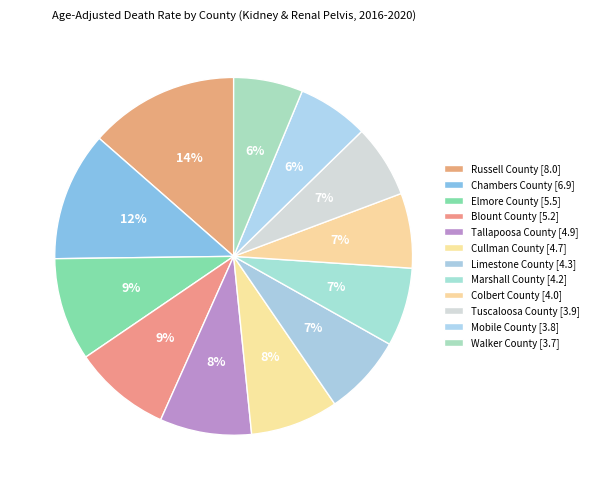

How many segments does this pie chart have?

12